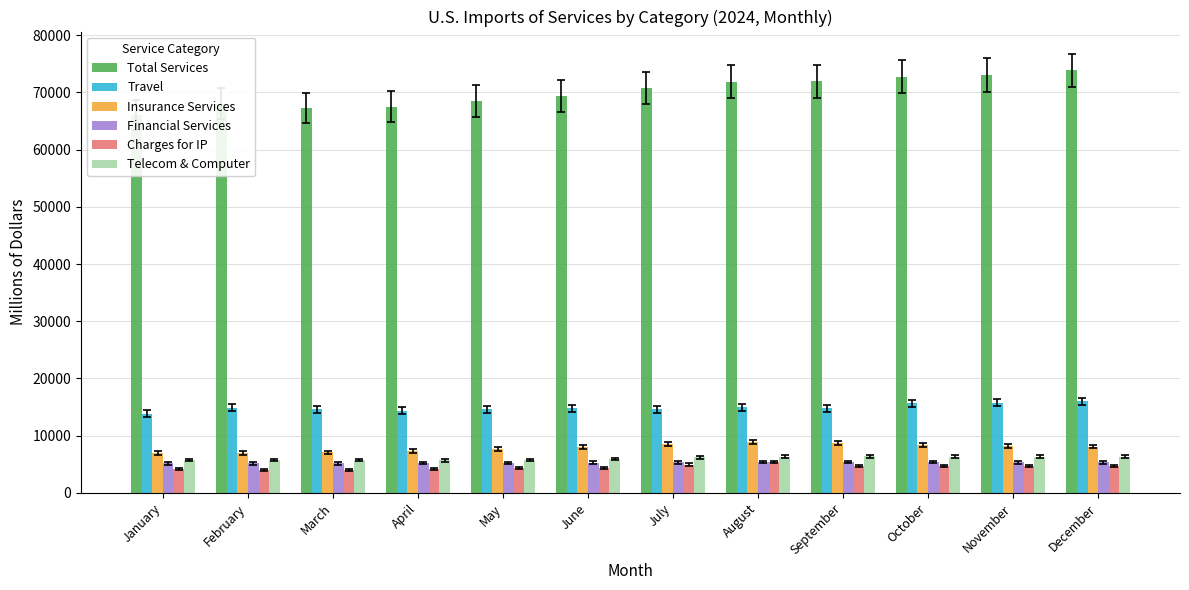

List the labels in order of Charges for IP value, smallest first.

February, March, January, April, May, June, September, October, November, December, July, August